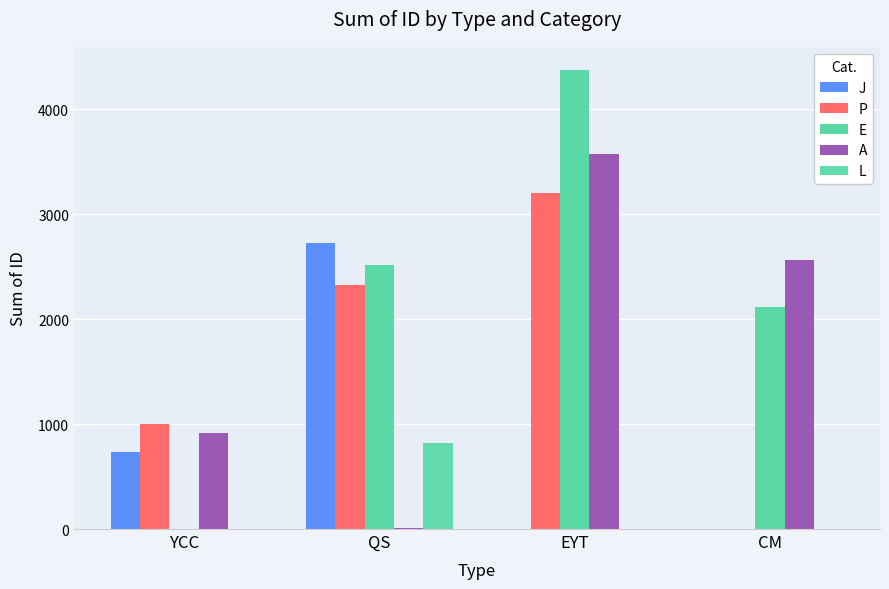

How many J values are between 0 and 2721?

4